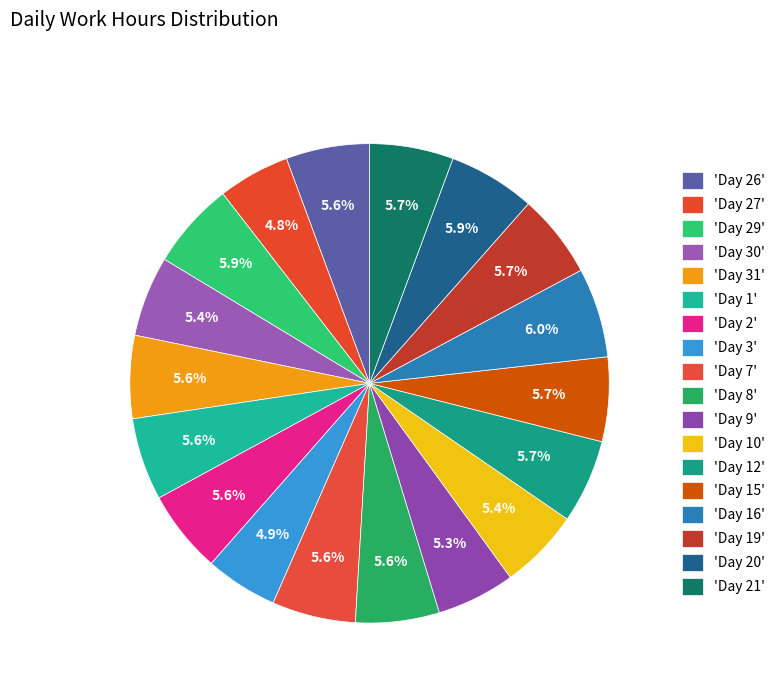

To the nearest percent, what is the difference between the largest and smallest slice percentages?

1%